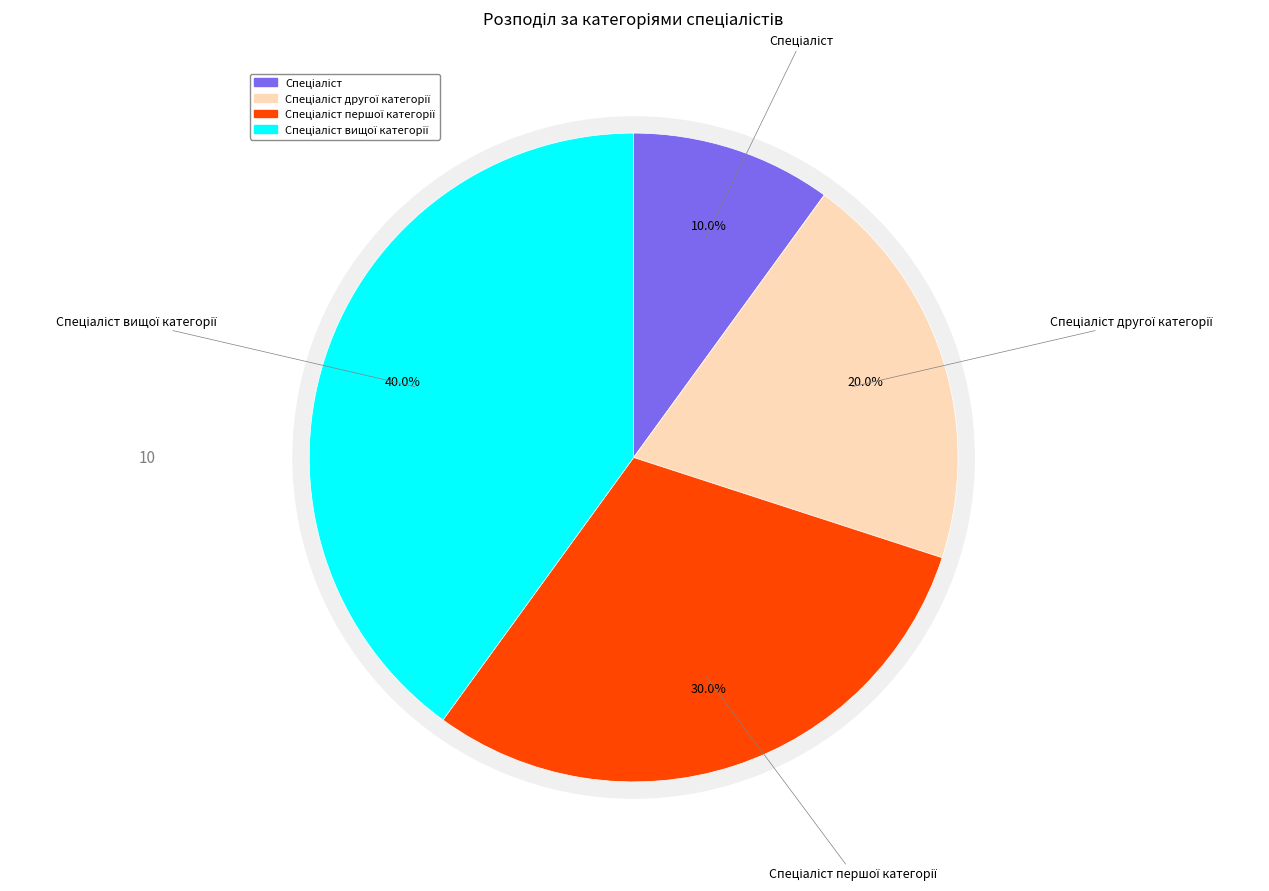

Is the sum of Спеціаліст другої категорії and Спеціаліст вищої категорії greater than half?

Yes